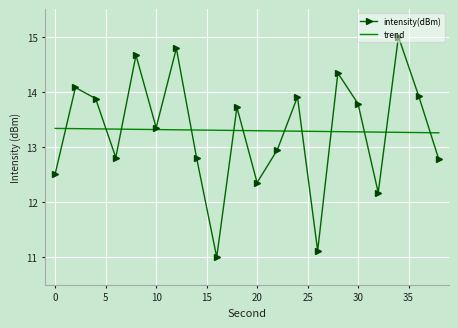

List the series in order of their peak value, lowest first.

trend, intensity(dBm)